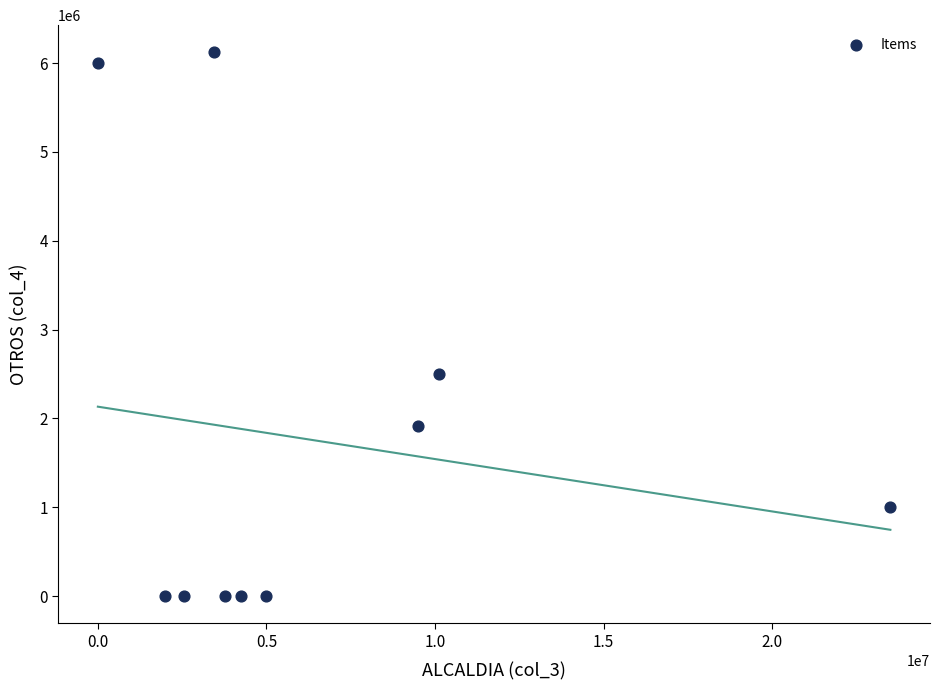

What Y value in the scatter plot is closest to 3060000?

2500000